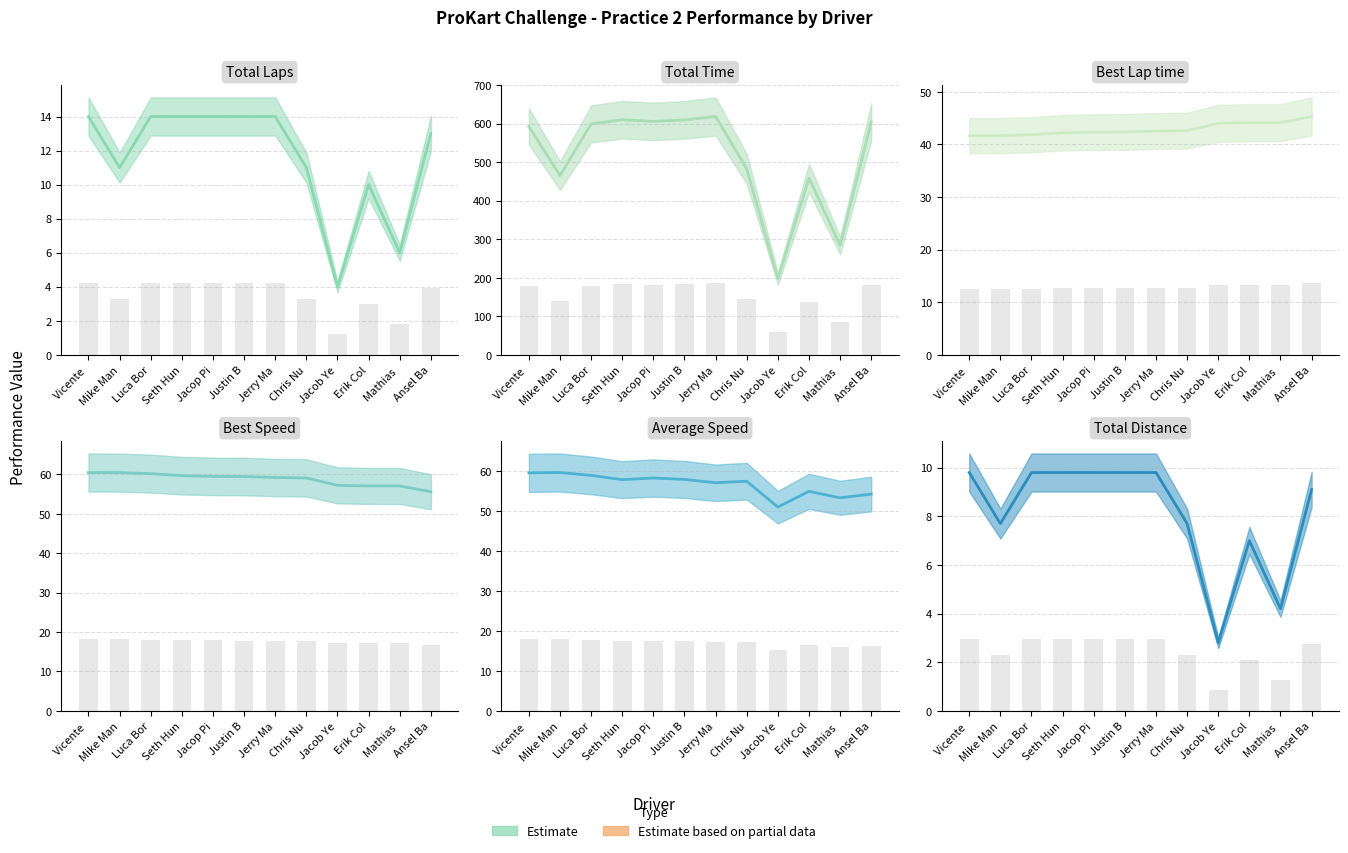

What is the spread (max minus min) of values at Jacob Ye?

195.0